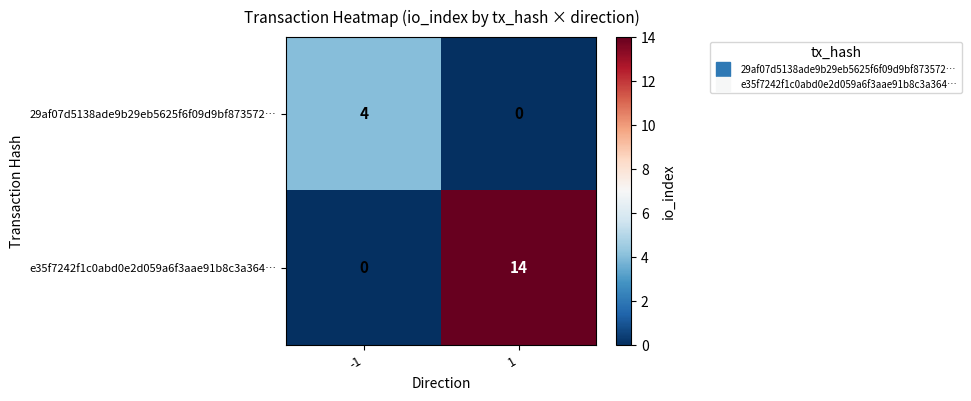

Is it true that e35f7242f1c0abd0e2d059a6f3aae91b8c3a364… equals 5 at -1?

False